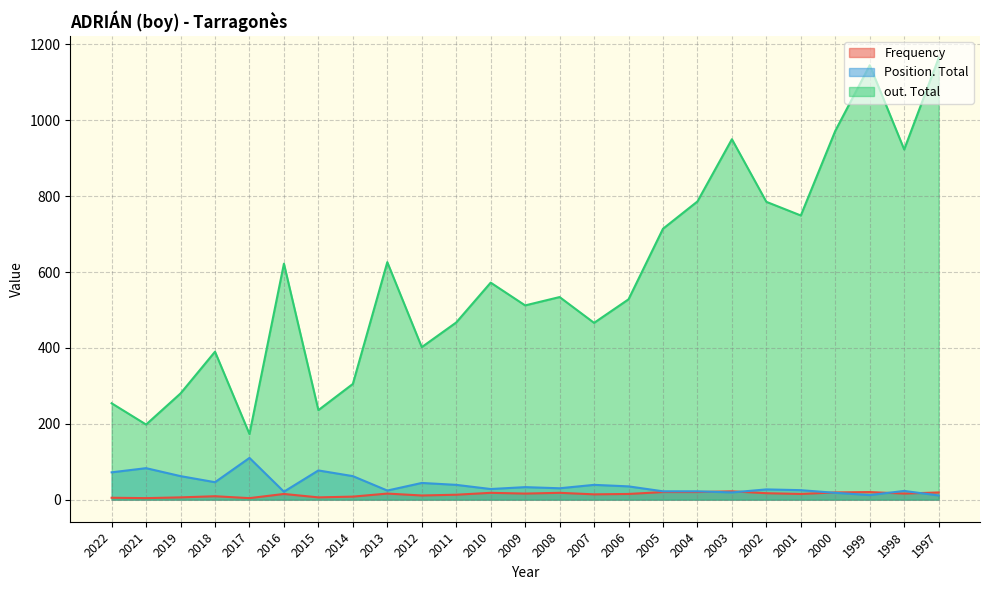

What is the lowest value of the Frequency series?

4